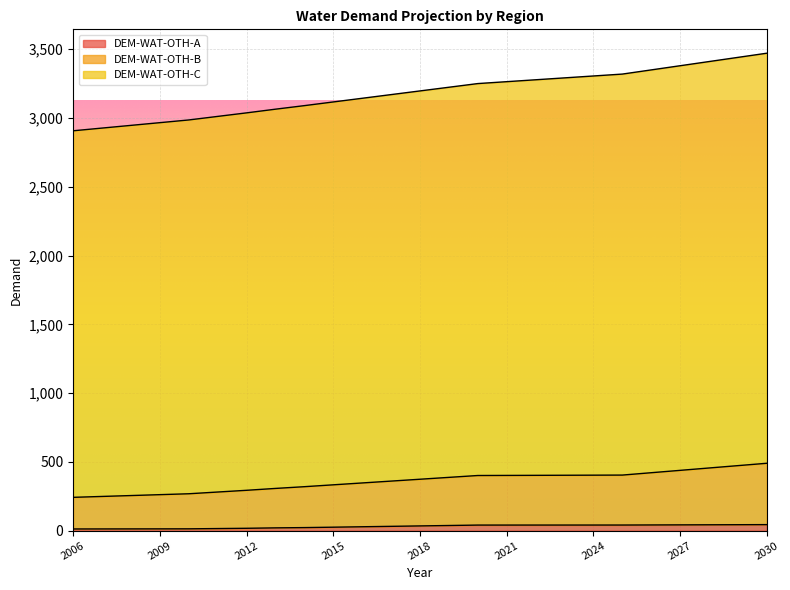

The value of DEM-WAT-OTH-C at 2028 is 1306.8. True or false?

False